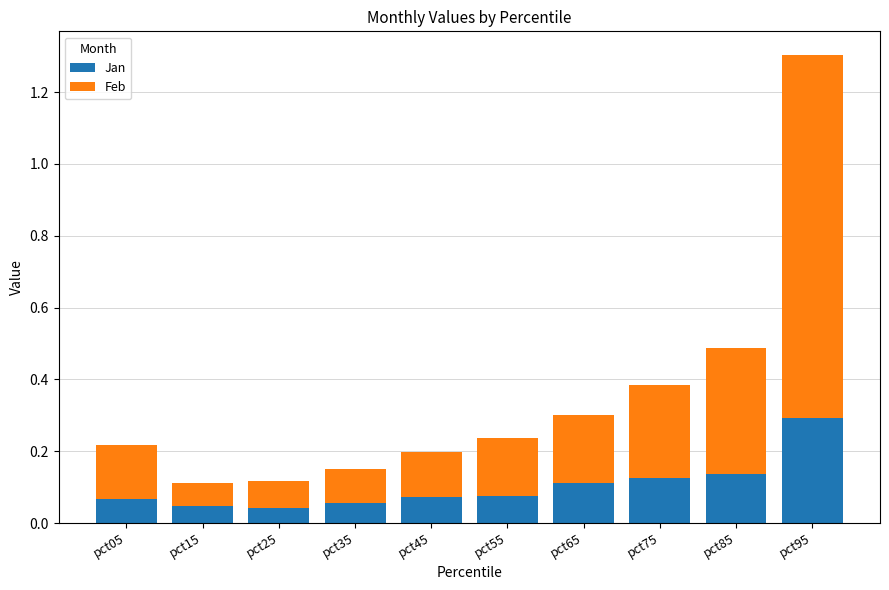

At which category is the sum across all series the highest?

pct95